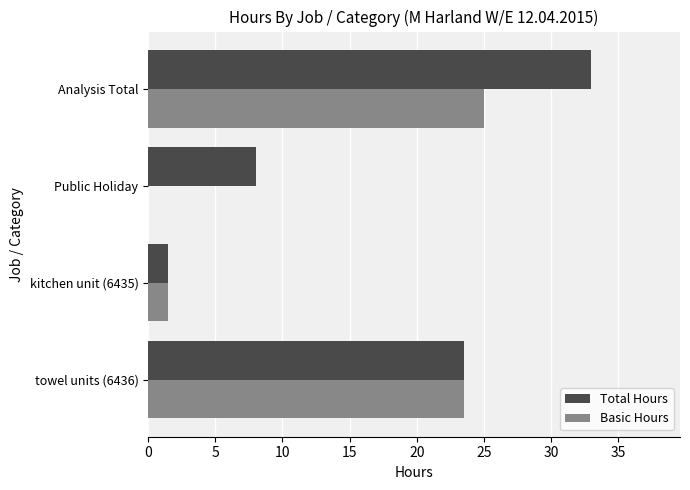

Which series has the largest total across all categories?

Total Hours